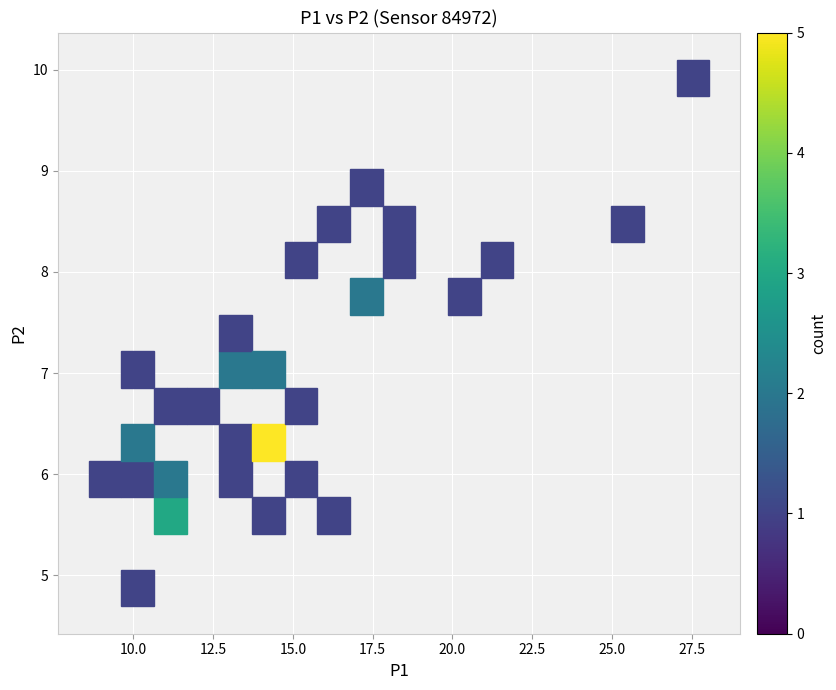

What is the range of X values (max minus min)?

17.5